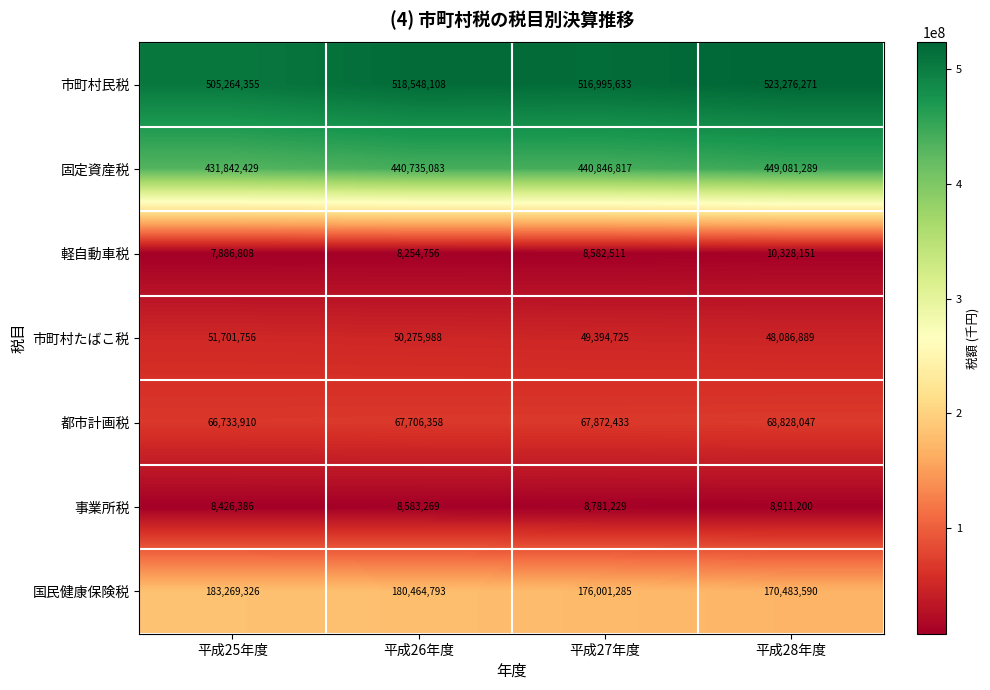

Read the 市町村民税 value at 平成26年度, to the nearest 50.

518548100